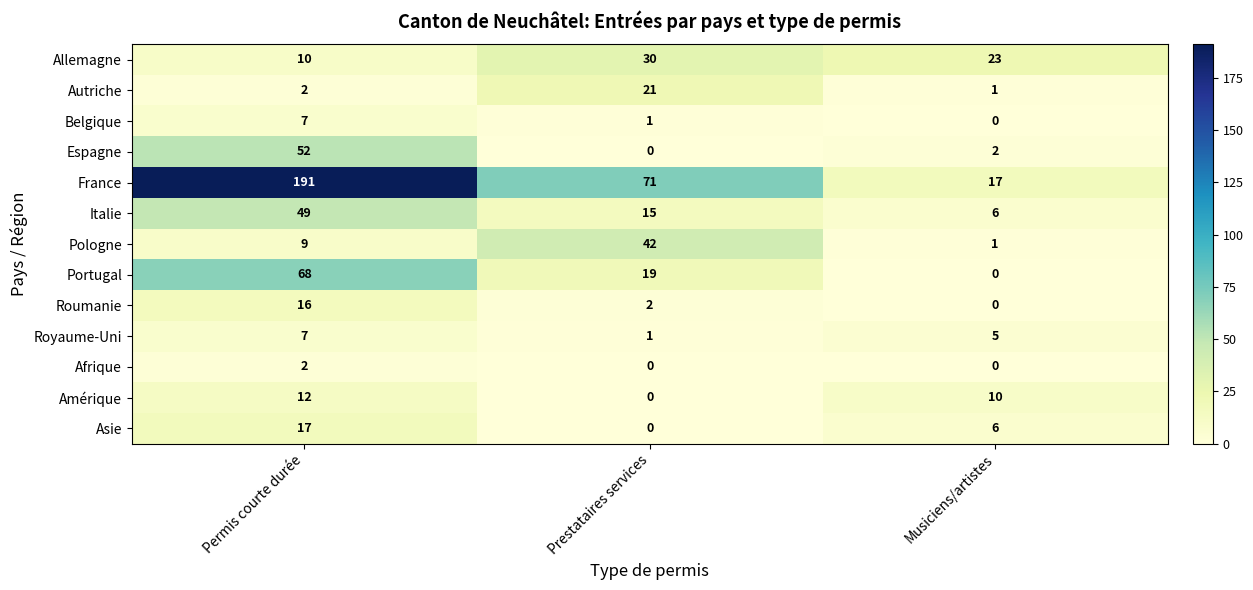

What is the minimum value for Italie?

6